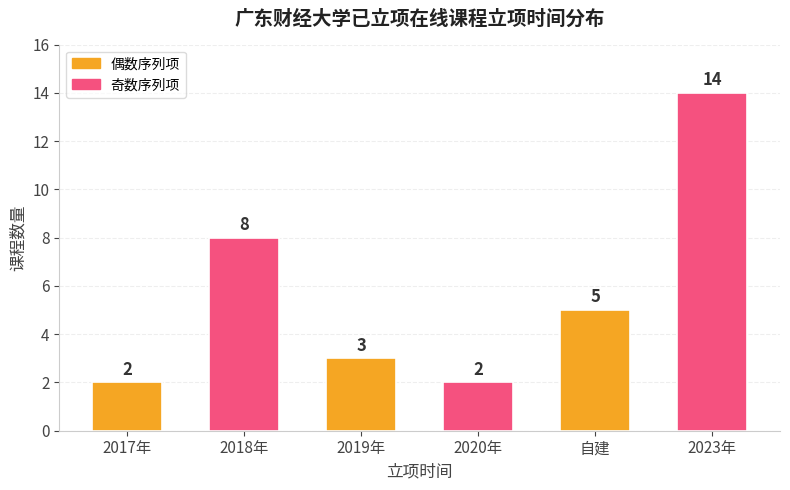

True or false: the data shows 13 at 2018年.

False